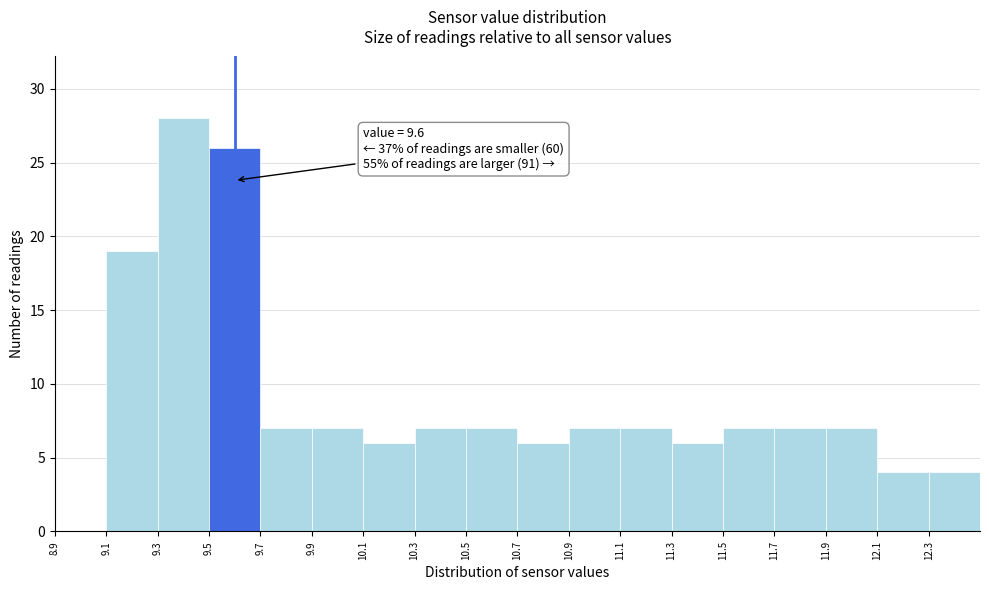

Which range on the x-axis has the tallest bar?

9.3 to 9.5